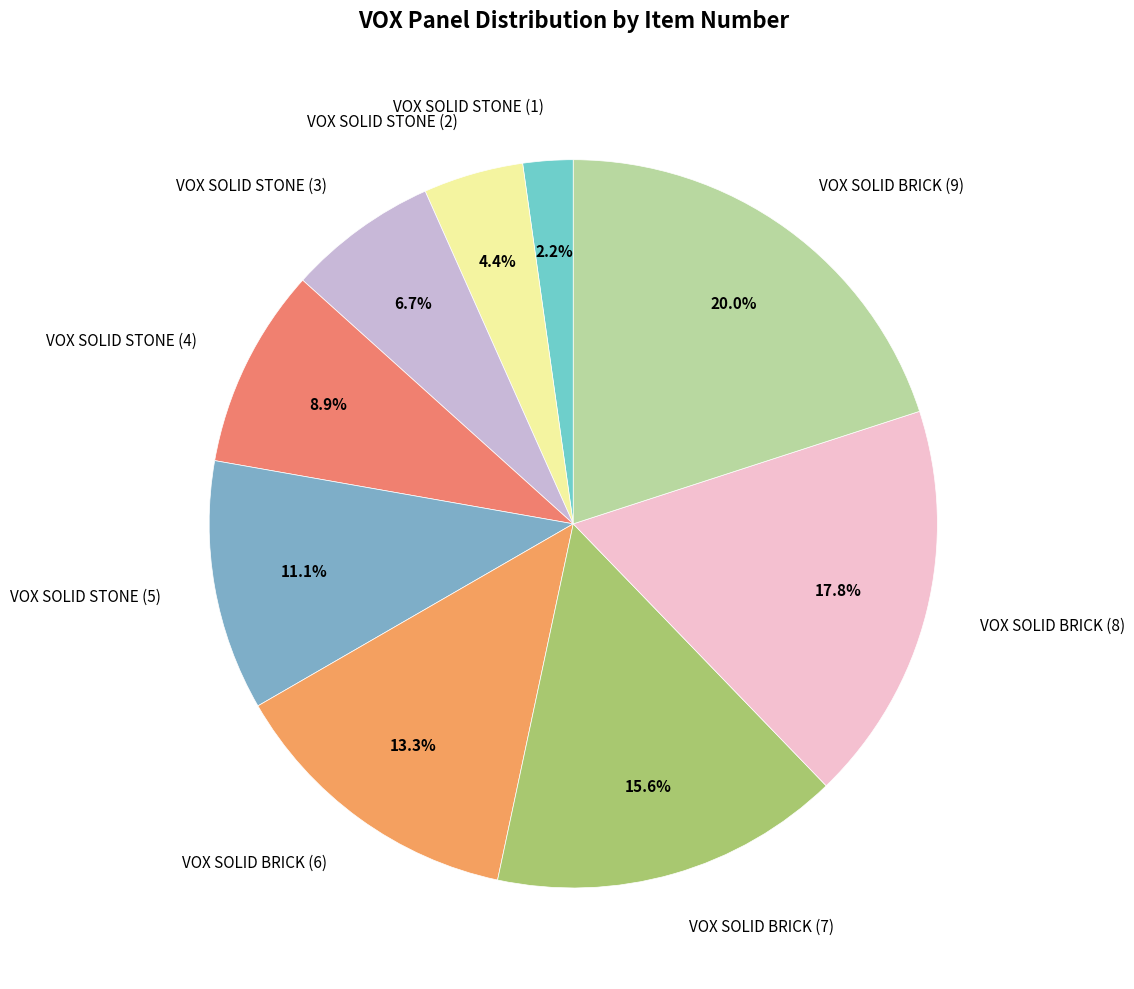

To the nearest percent, what is the combined percentage of VOX SOLID STONE (3) and VOX SOLID STONE (4)?

16%